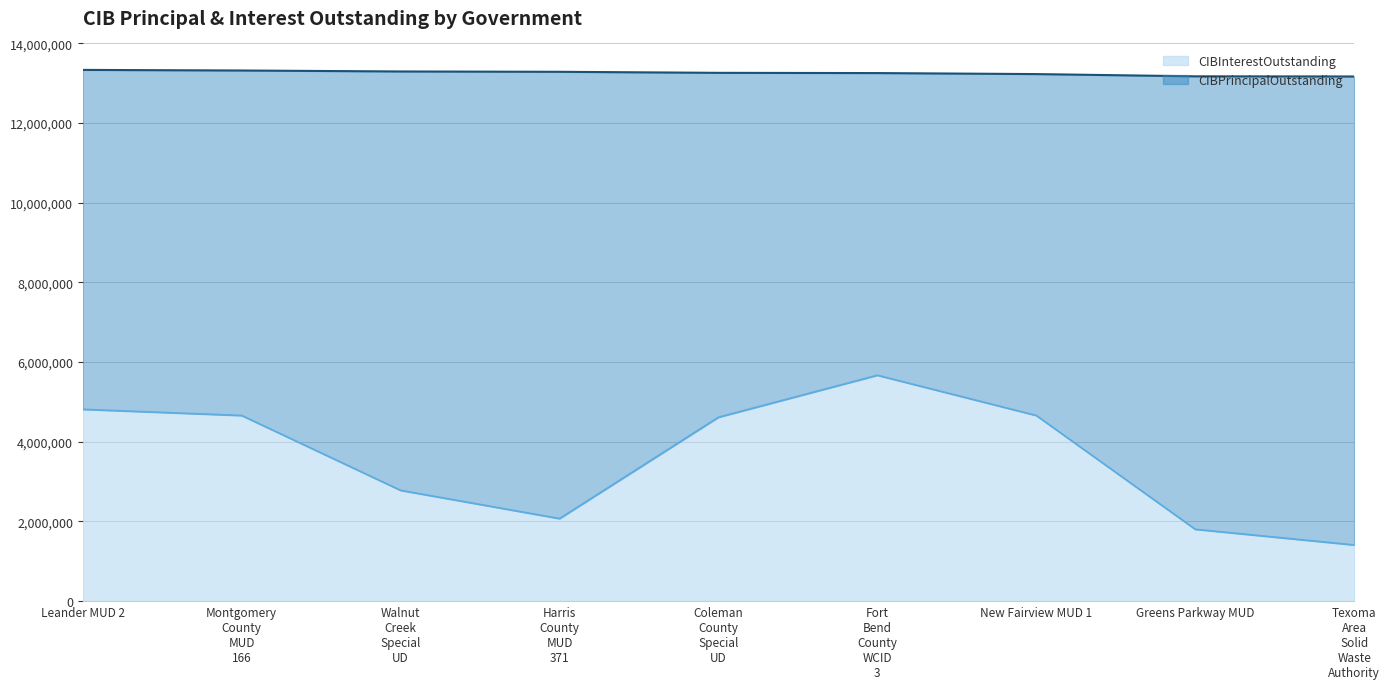

List the labels in order of value, largest first.

Fort Bend County WCID 3, Leander MUD 2, New Fairview MUD 1, Montgomery County MUD 166, Coleman County Special UD, Walnut Creek Special UD, Harris County MUD 371, Greens Parkway MUD, Texoma Area Solid Waste Authority